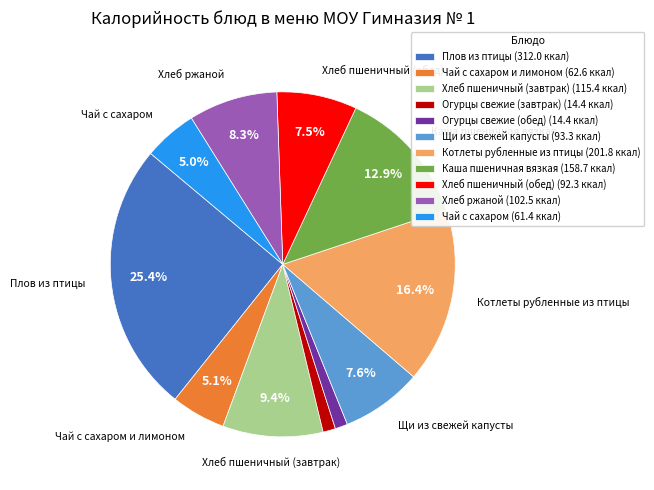

What is the ratio of the value at Хлеб ржаной (102.5 ккал) to the value at Хлеб пшеничный (завтрак) (115.4 ккал)?

0.9